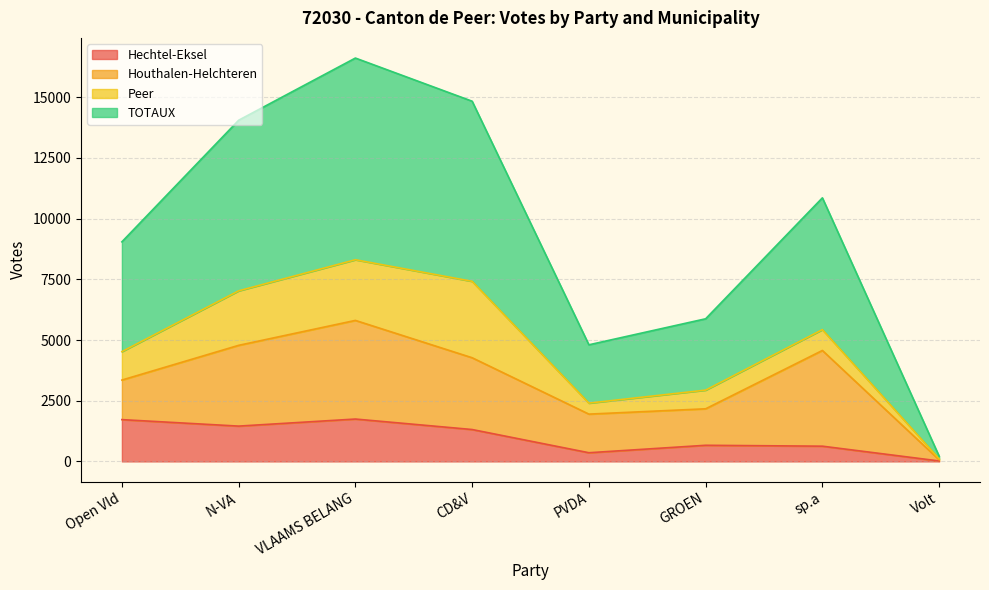

How many data points in TOTAUX are less than 5429?

4